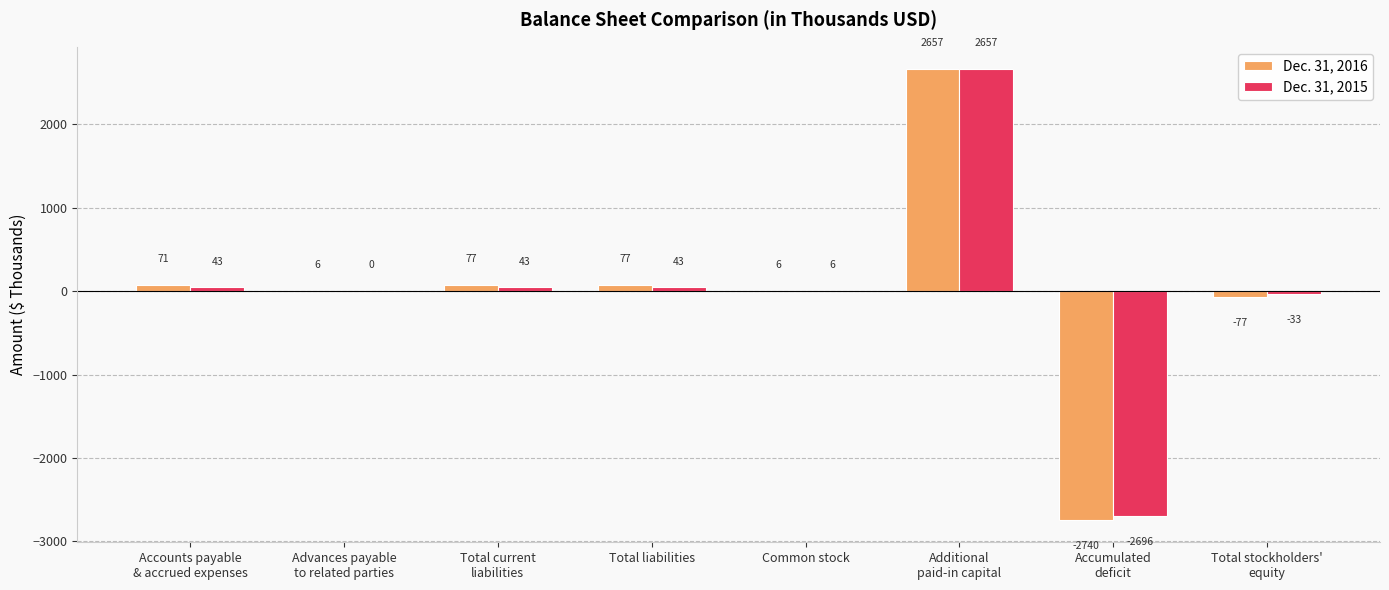

What is the maximum value for Dec. 31, 2016?

2657